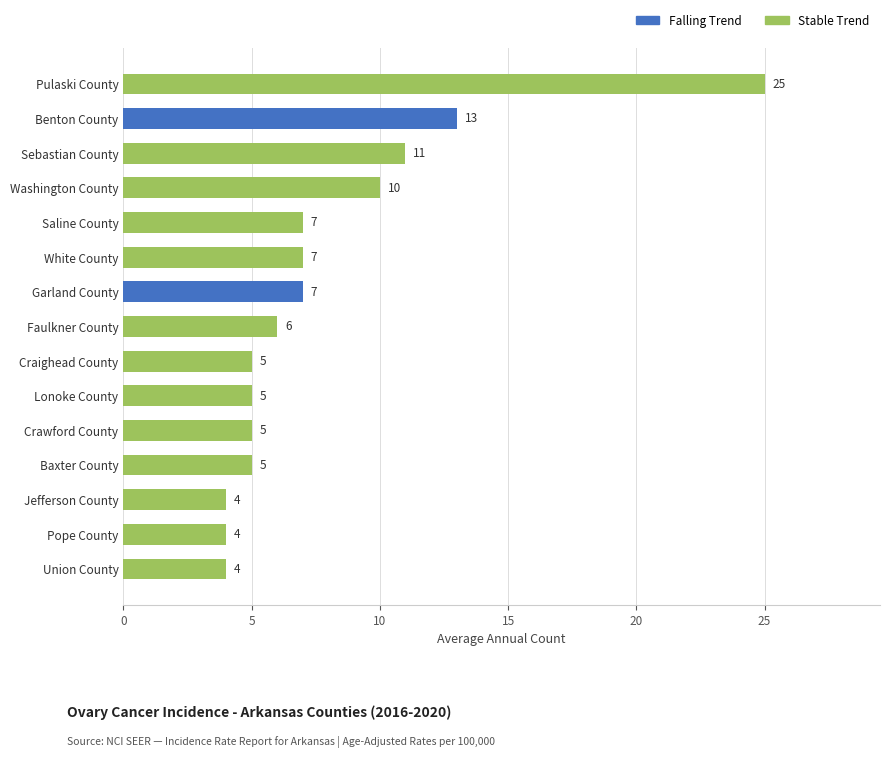

At which category does the chart reach its peak across all series?

Pulaski County